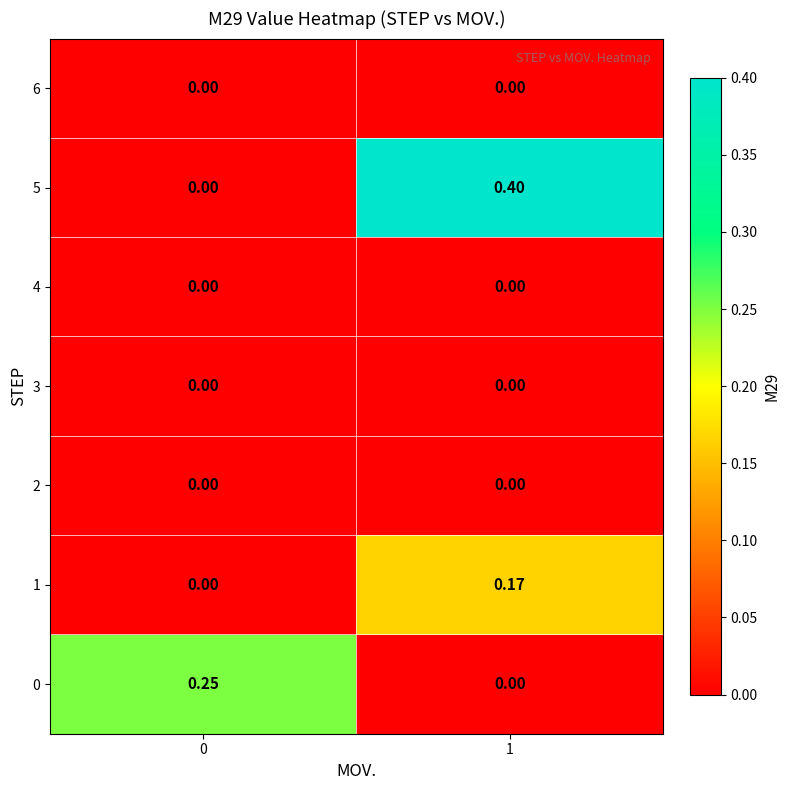

At which category is the sum across all series the highest?

1